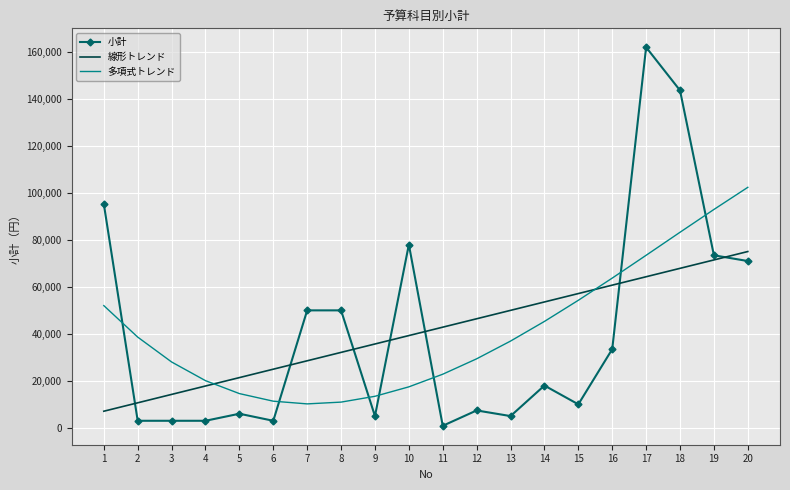

What is the difference between the 多項式トレンド values at 17 and 15?

19158.3